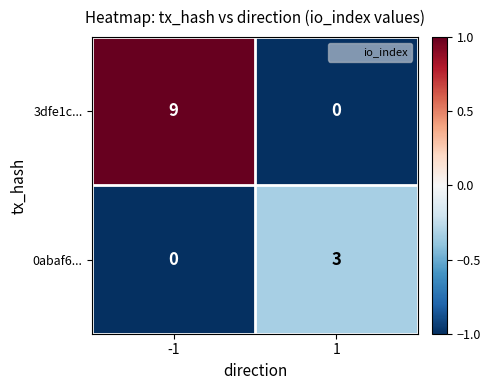

The 0abaf6... series shows 3 at 1. True or false?

True